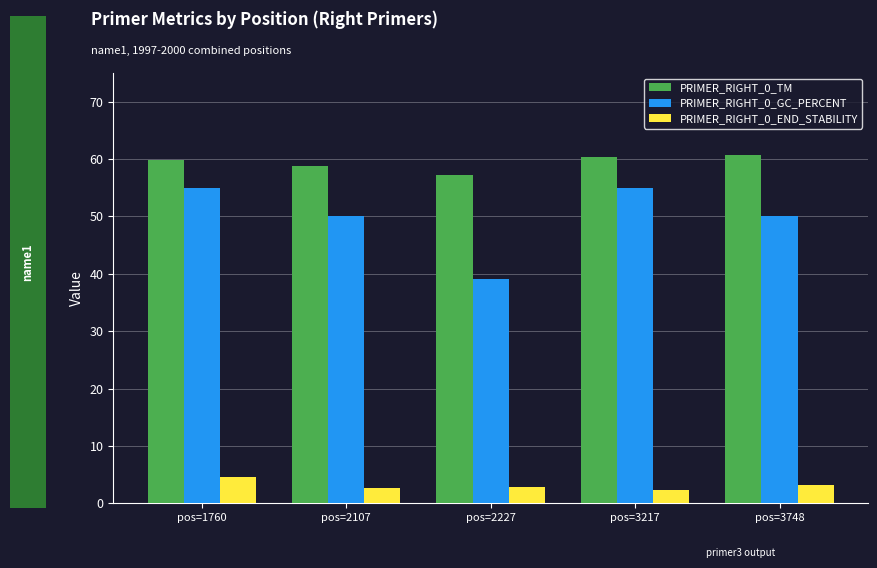

What is the difference between the maximum and minimum values in the PRIMER_RIGHT_0_TM series?

3.4